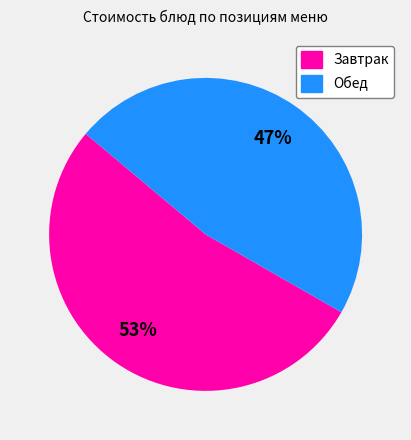

To the nearest percent, what is the difference between the largest and smallest slice percentages?

6%